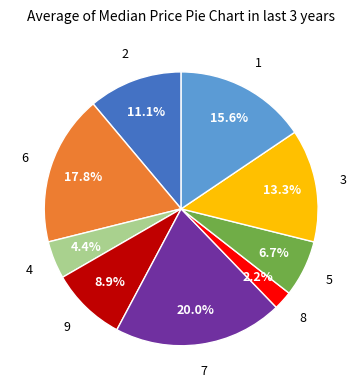

Is there any slice that represents more than half of the pie?

No